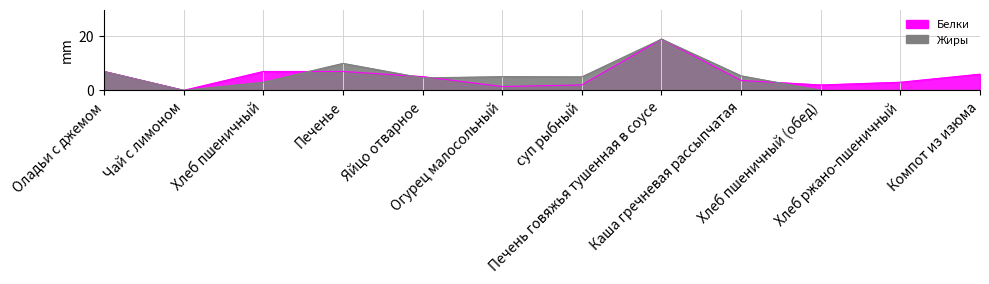

How many interior local peaks does the Белки series have?

1